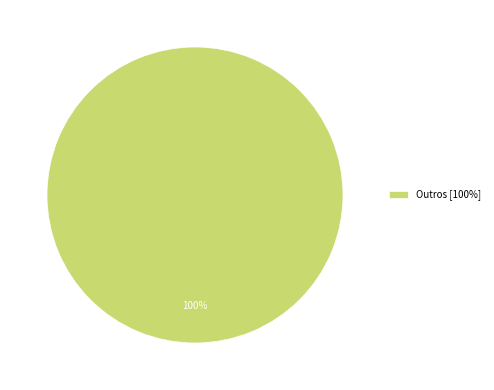

Which slice represents more than half of the pie?

Outros [100%]